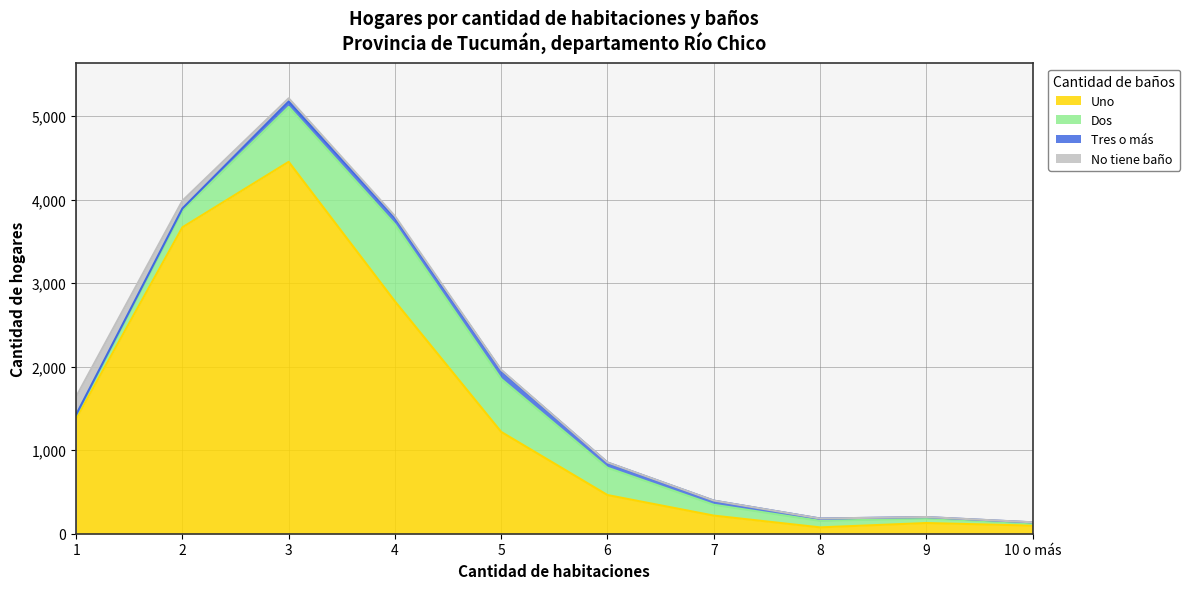

What is the sum of the Dos values at 8 and 1?

116